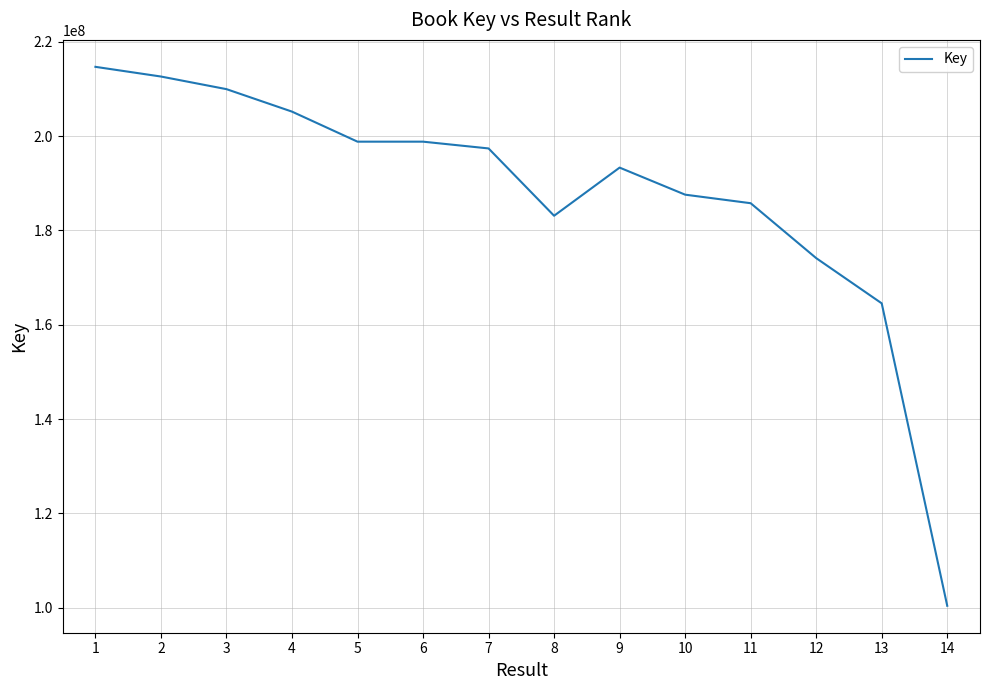

Where does the data first go above 197387614?

1